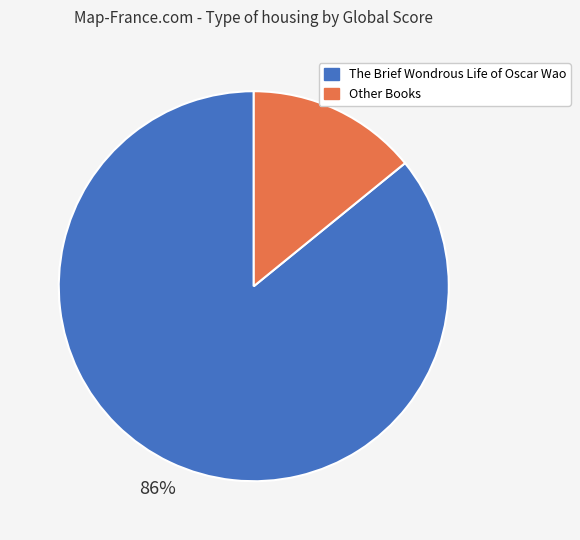

Between The Brief Wondrous Life of Oscar Wao and Other Books, which is larger?

The Brief Wondrous Life of Oscar Wao